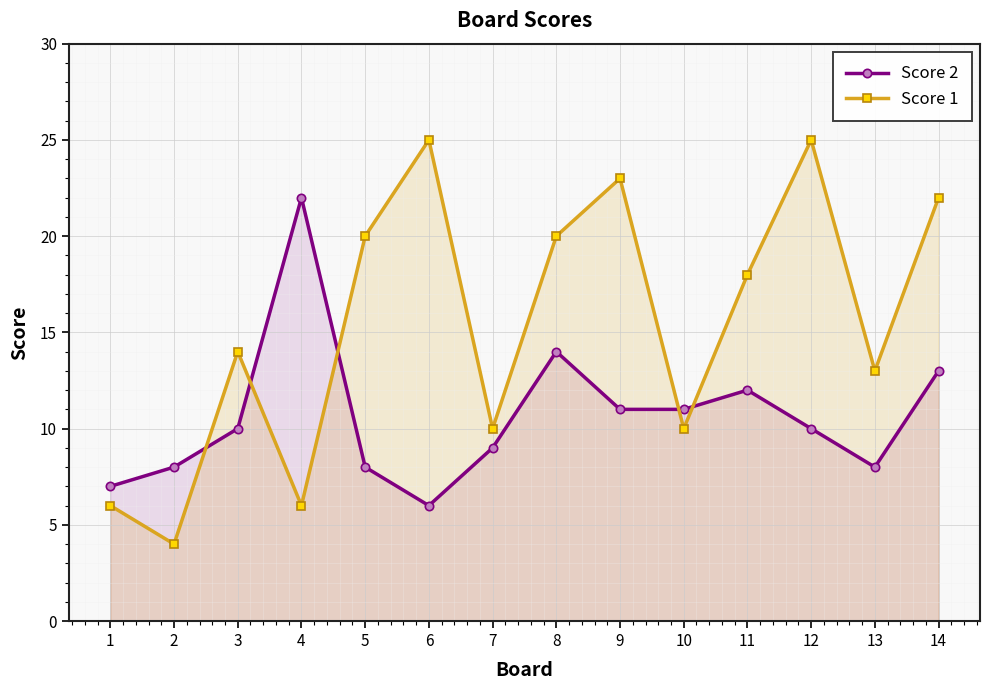

What is the lowest value of the Score 1 series?

4